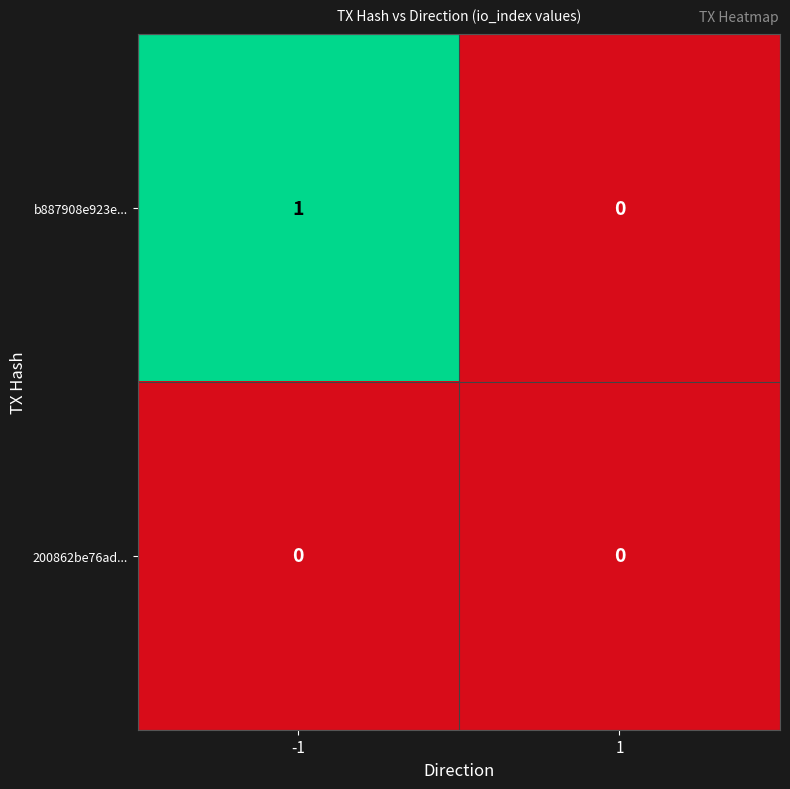

Between -1 and 1, which series saw the biggest shift?

b887908e923e...